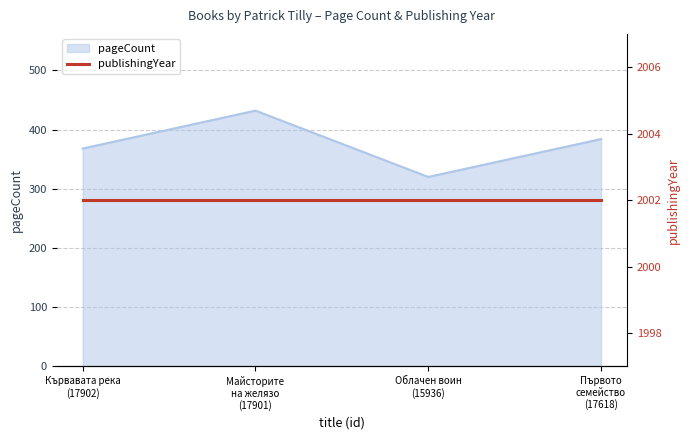

What is the label of the 3rd point from the right?

Майсторите
на желязо
(17901)